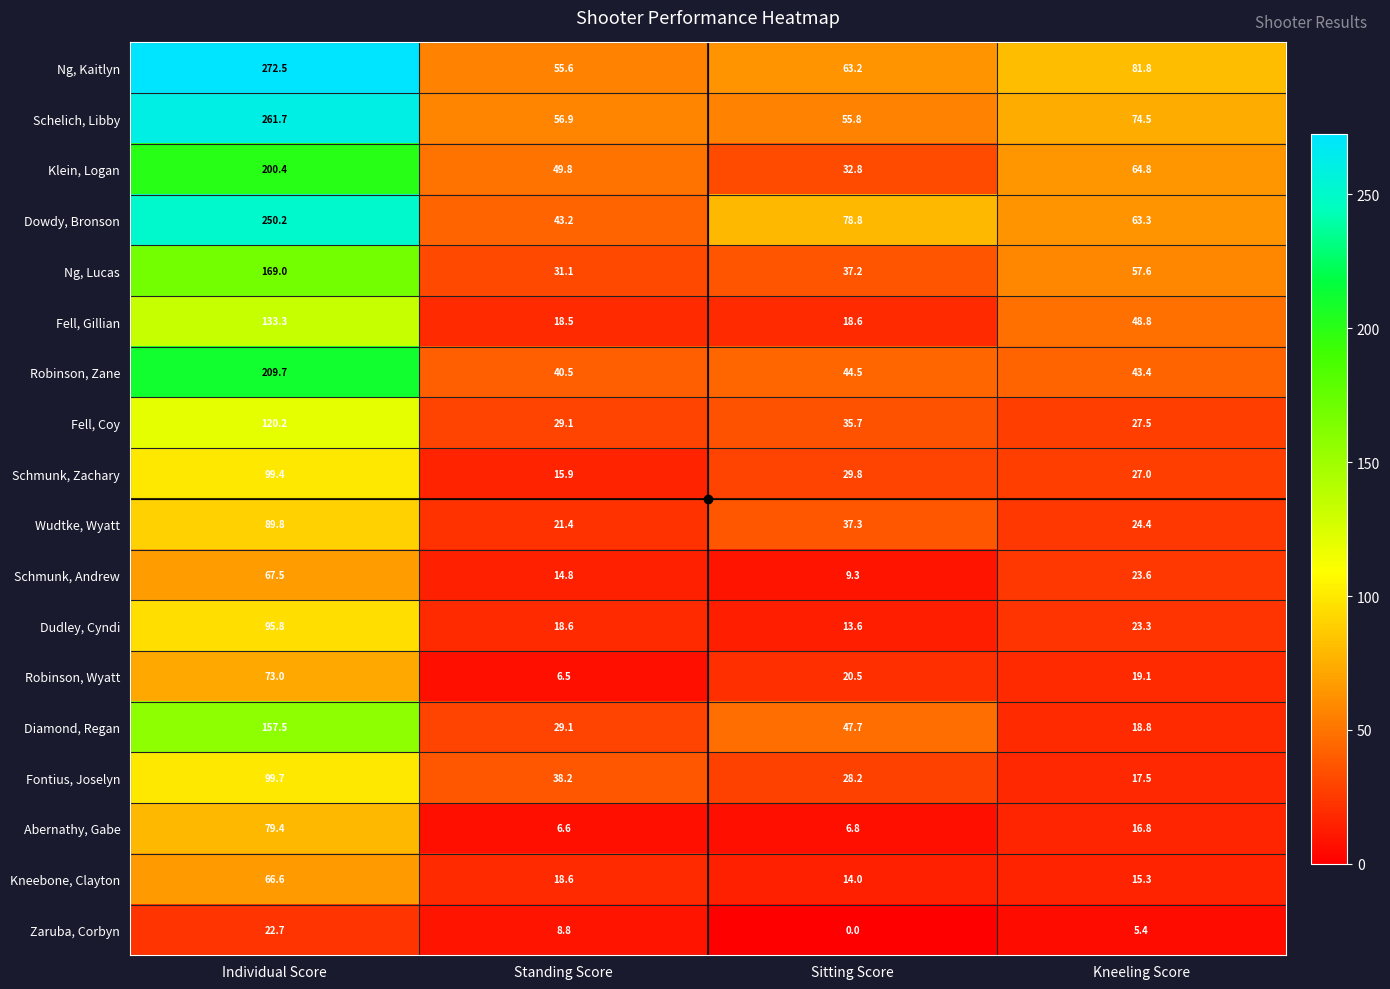

What is the difference between the maximum and second lowest values in the Diamond, Regan series?

128.4